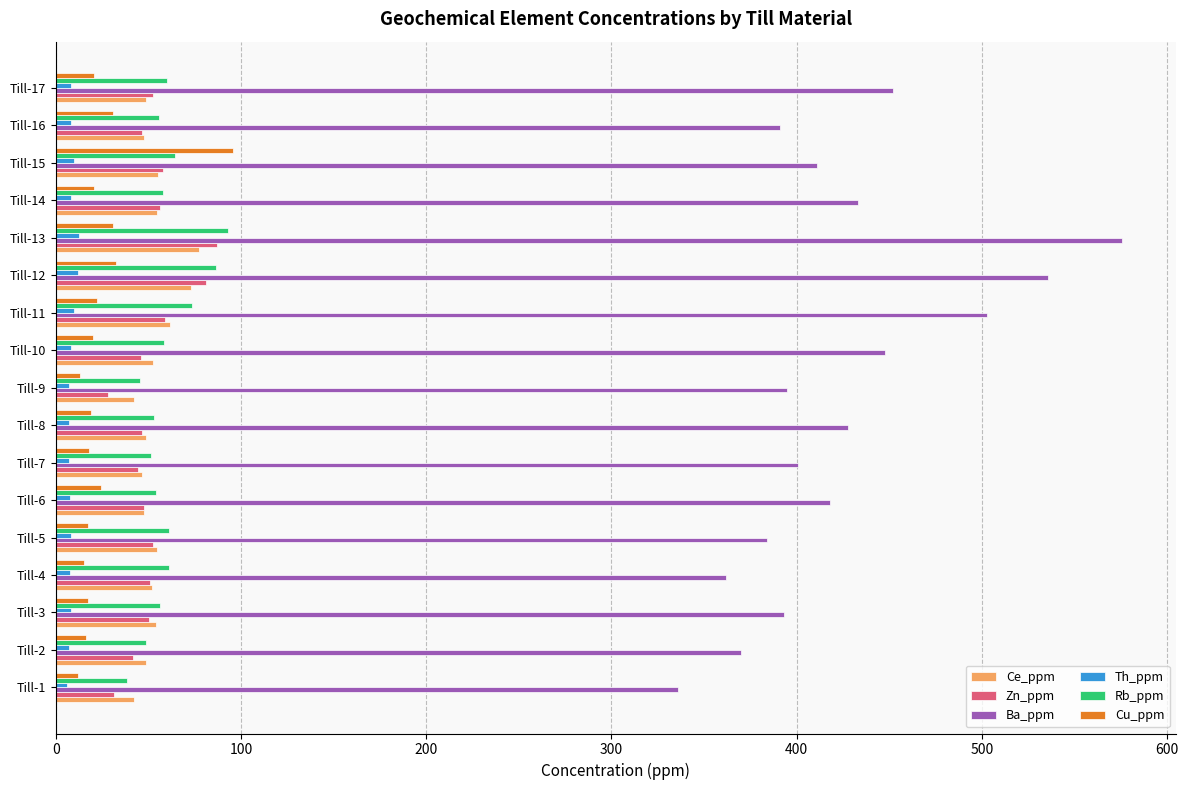

What is the sum of all Zn_ppm values?

877.2